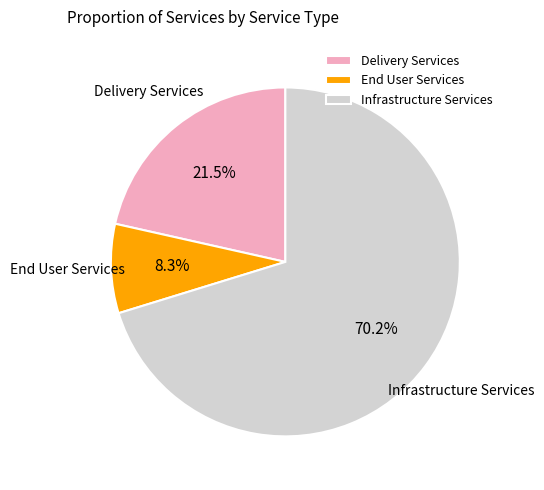

Combined, do Delivery Services and Infrastructure Services account for over 50%?

Yes